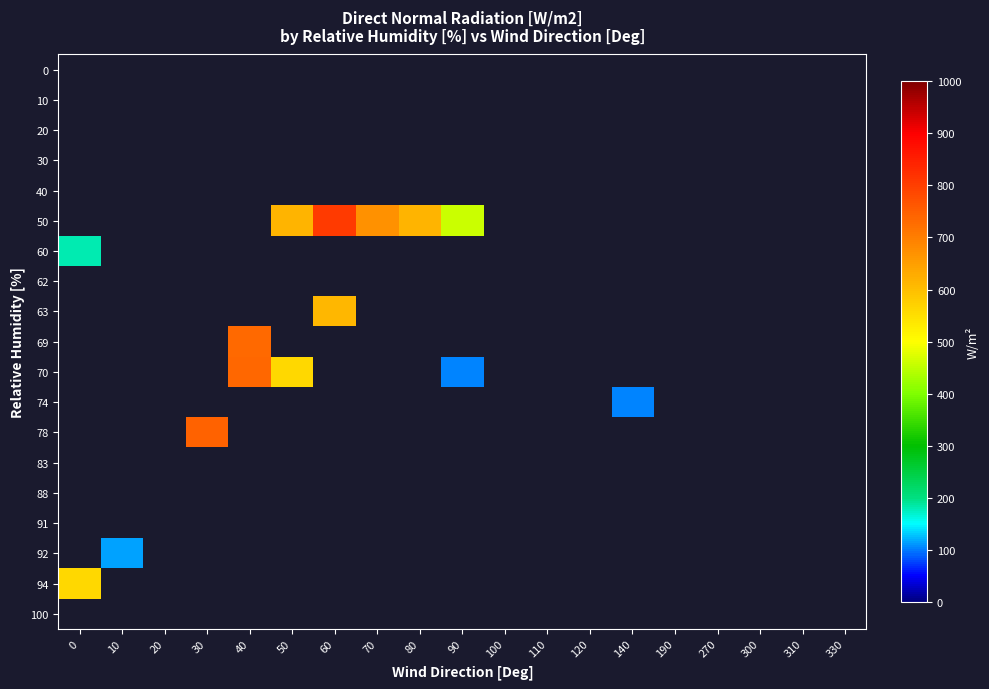

Reading left to right, extract all data points from this chart.

0: 0=0	10=0	20=0	30=0	40=0	50=0	60=0	70=0	80=0	90=0	100=0	110=0	120=0	140=0	190=0	270=0	300=0	310=0	330=0
10: 0=0	10=0	20=0	30=0	40=0	50=0	60=0	70=0	80=0	90=0	100=0	110=0	120=0	140=0	190=0	270=0	300=0	310=0	330=0
20: 0=0	10=0	20=0	30=0	40=0	50=0	60=0	70=0	80=0	90=0	100=0	110=0	120=0	140=0	190=0	270=0	300=0	310=0	330=0
30: 0=0	10=0	20=0	30=0	40=0	50=0	60=0	70=0	80=0	90=0	100=0	110=0	120=0	140=0	190=0	270=0	300=0	310=0	330=0
40: 0=0	10=0	20=0	30=0	40=0	50=0	60=0	70=0	80=0	90=0	100=0	110=0	120=0	140=0	190=0	270=0	300=0	310=0	330=0
50: 0=0	10=0	20=0	30=0	40=0	50=614	60=808	70=670	80=617	90=458	100=0	110=0	120=0	140=0	190=0	270=0	300=0	310=0	330=0
60: 0=181	10=0	20=0	30=0	40=0	50=0	60=0	70=0	80=0	90=0	100=0	110=0	120=0	140=0	190=0	270=0	300=0	310=0	330=0
62: 0=0	10=0	20=0	30=0	40=0	50=0	60=0	70=0	80=0	90=0	100=0	110=0	120=0	140=0	190=0	270=0	300=0	310=0	330=0
63: 0=0	10=0	20=0	30=0	40=0	50=0	60=612	70=0	80=0	90=0	100=0	110=0	120=0	140=0	190=0	270=0	300=0	310=0	330=0
69: 0=0	10=0	20=0	30=0	40=734	50=0	60=0	70=0	80=0	90=0	100=0	110=0	120=0	140=0	190=0	270=0	300=0	310=0	330=0
70: 0=0	10=0	20=0	30=0	40=736	50=562	60=0	70=0	80=0	90=103	100=0	110=0	120=0	140=0	190=0	270=0	300=0	310=0	330=0
74: 0=0	10=0	20=0	30=0	40=0	50=0	60=0	70=0	80=0	90=0	100=0	110=0	120=0	140=103	190=0	270=0	300=0	310=0	330=0
78: 0=0	10=0	20=0	30=743	40=0	50=0	60=0	70=0	80=0	90=0	100=0	110=0	120=0	140=0	190=0	270=0	300=0	310=0	330=0
83: 0=0	10=0	20=0	30=0	40=0	50=0	60=0	70=0	80=0	90=0	100=0	110=0	120=0	140=0	190=0	270=0	300=0	310=0	330=0
88: 0=0	10=0	20=0	30=0	40=0	50=0	60=0	70=0	80=0	90=0	100=0	110=0	120=0	140=0	190=0	270=0	300=0	310=0	330=0
91: 0=0	10=0	20=0	30=0	40=0	50=0	60=0	70=0	80=0	90=0	100=0	110=0	120=0	140=0	190=0	270=0	300=0	310=0	330=0
92: 0=0	10=115	20=0	30=0	40=0	50=0	60=0	70=0	80=0	90=0	100=0	110=0	120=0	140=0	190=0	270=0	300=0	310=0	330=0
94: 0=561	10=0	20=0	30=0	40=0	50=0	60=0	70=0	80=0	90=0	100=0	110=0	120=0	140=0	190=0	270=0	300=0	310=0	330=0
100: 0=0	10=0	20=0	30=0	40=0	50=0	60=0	70=0	80=0	90=0	100=0	110=0	120=0	140=0	190=0	270=0	300=0	310=0	330=0